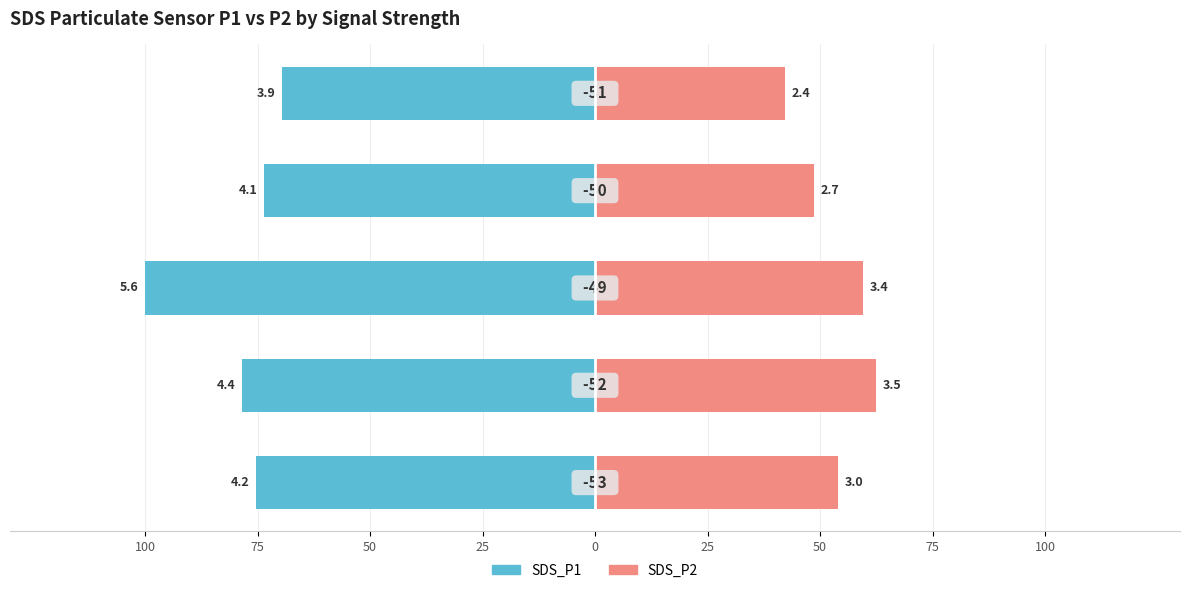

What are all the series names shown in the legend?

SDS_P1, SDS_P2